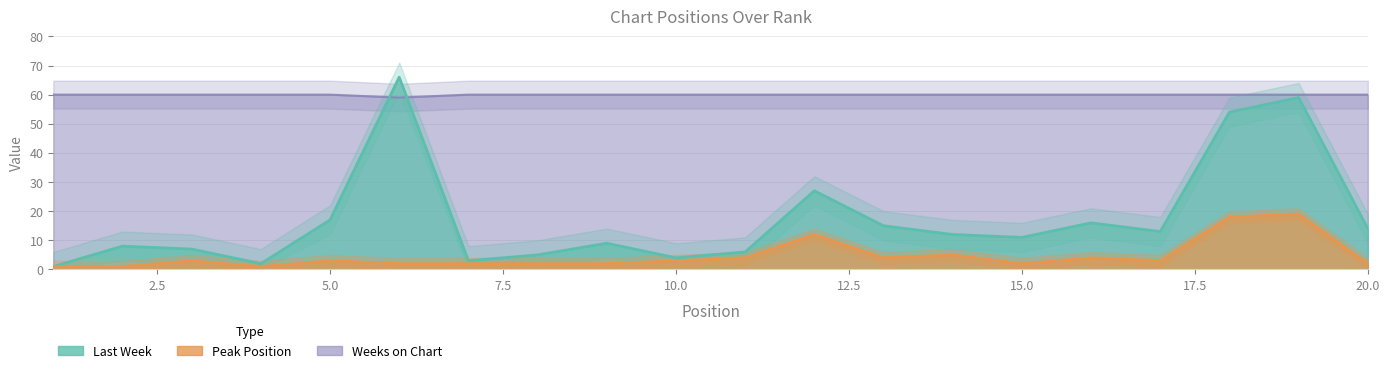

What is the difference between the second highest and minimum values in the Weeks on Chart series?

1